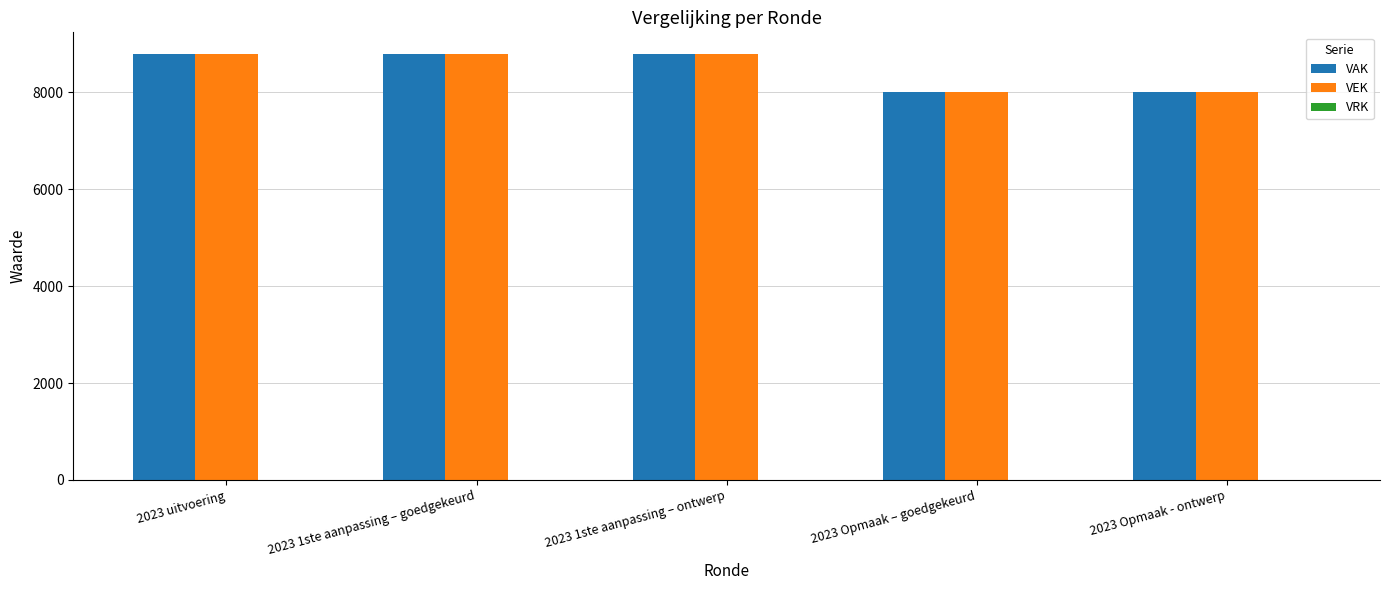

What is the total value across all series at 2023 uitvoering?

17600